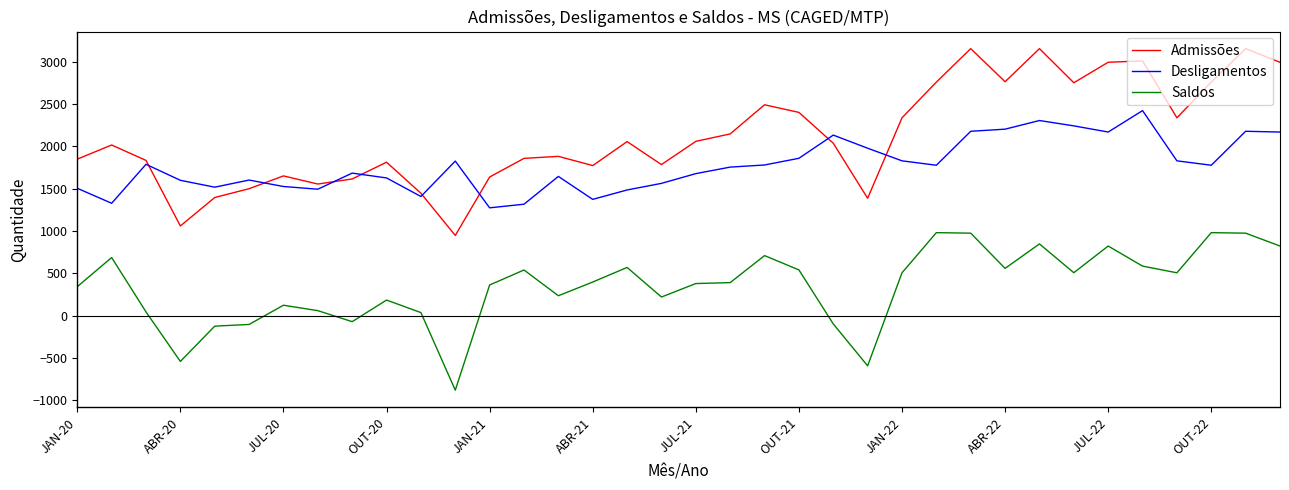

Rank the series by their maximum value, from lowest to highest.

Saldos, Desligamentos, Admissões